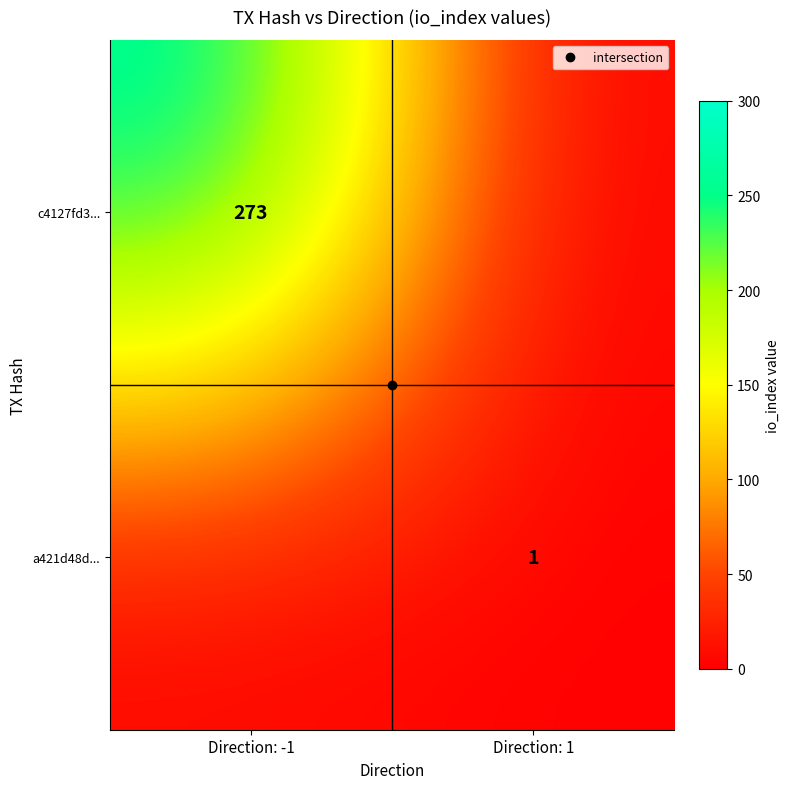

How many positive values does the c4127fd3... series have?

1